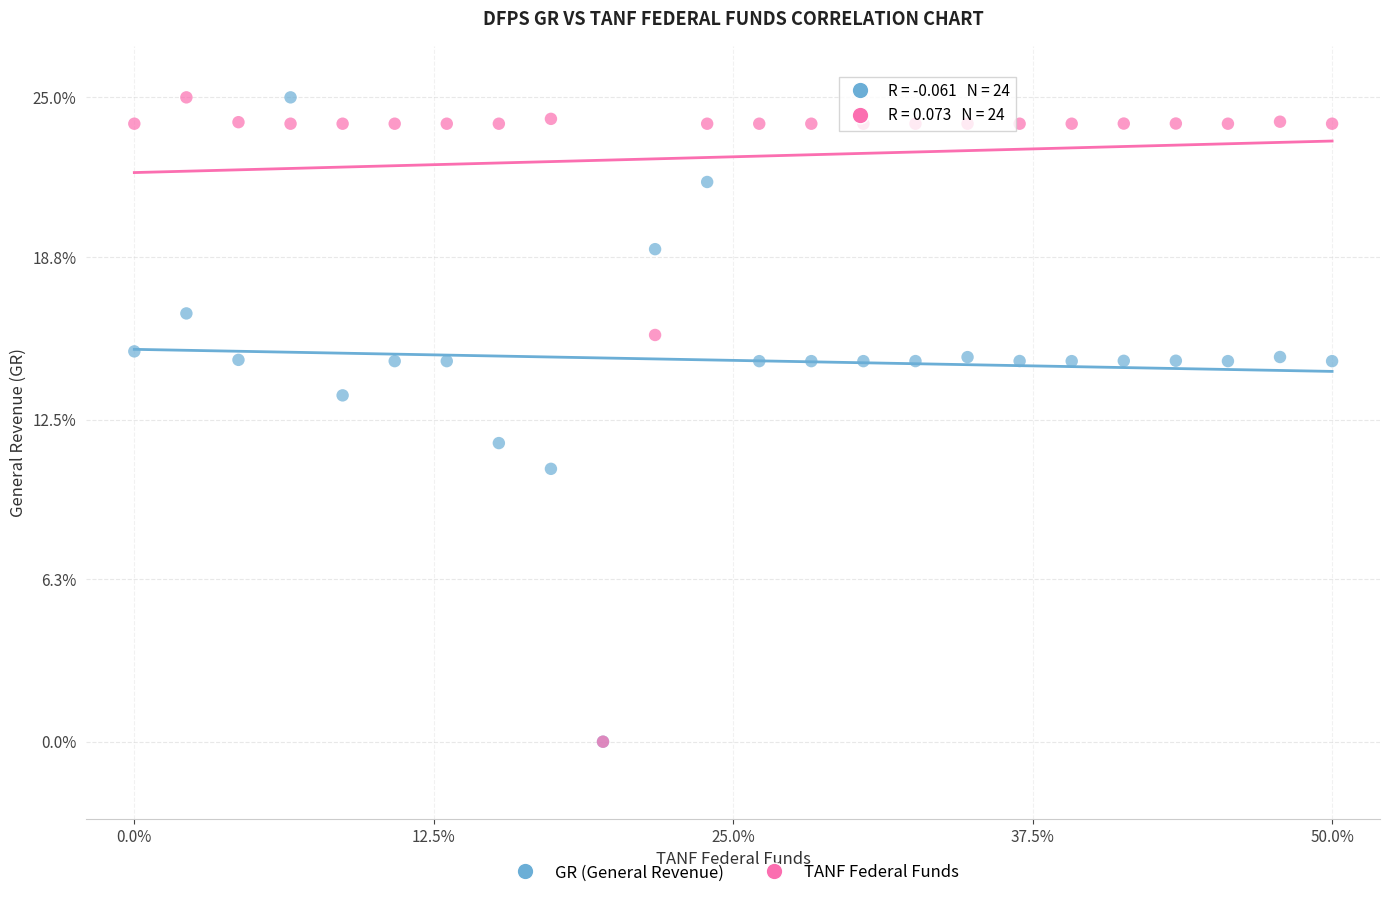

Across all series, what Y value is closest to 12?

11.6